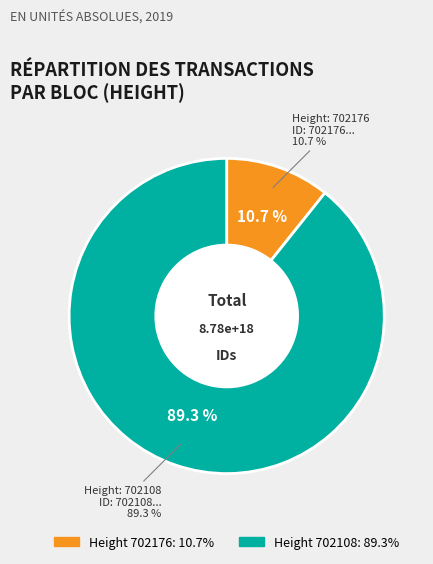

The 702176 slice represents 1% of the pie. True or false?

False